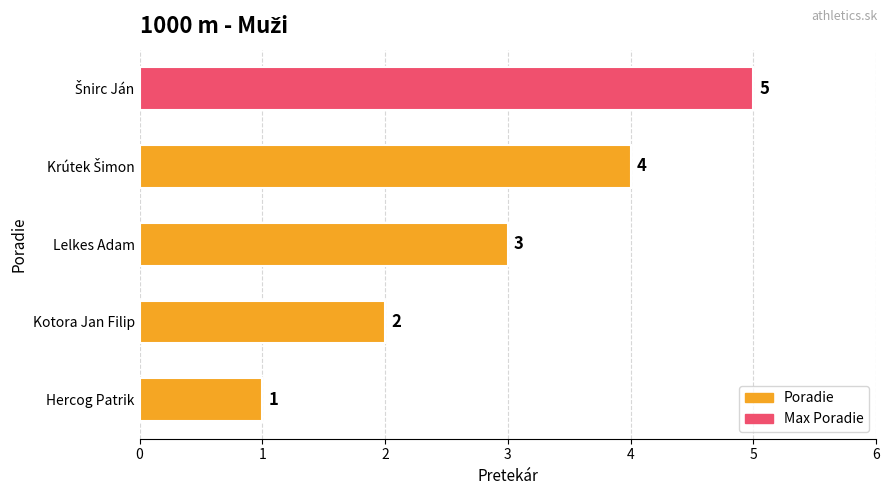

How many bars are there in total?

5